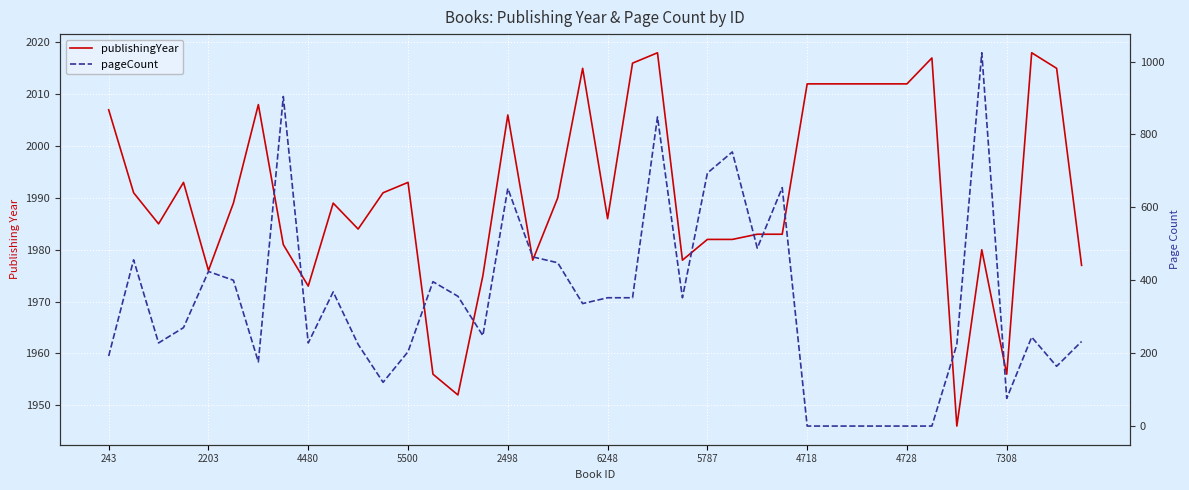

The pageCount series shows 76 at 7308. True or false?

True